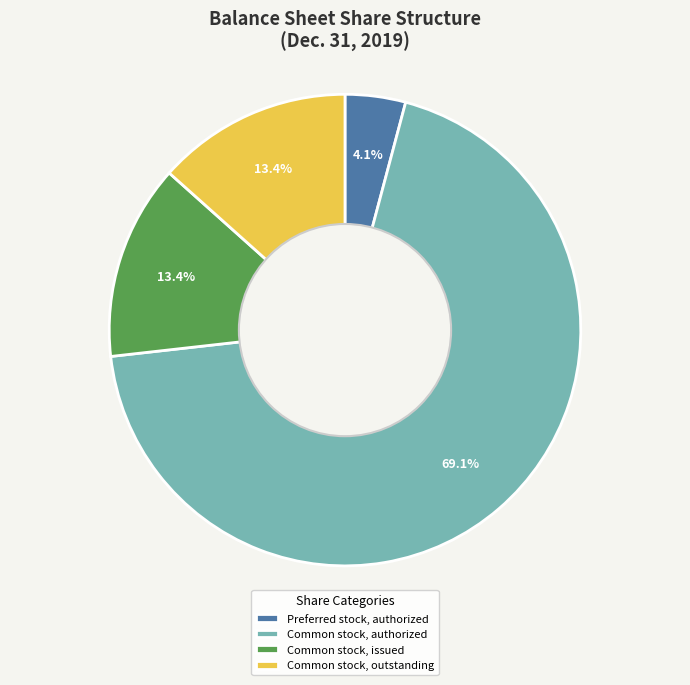

Count the number of slices in the pie.

4